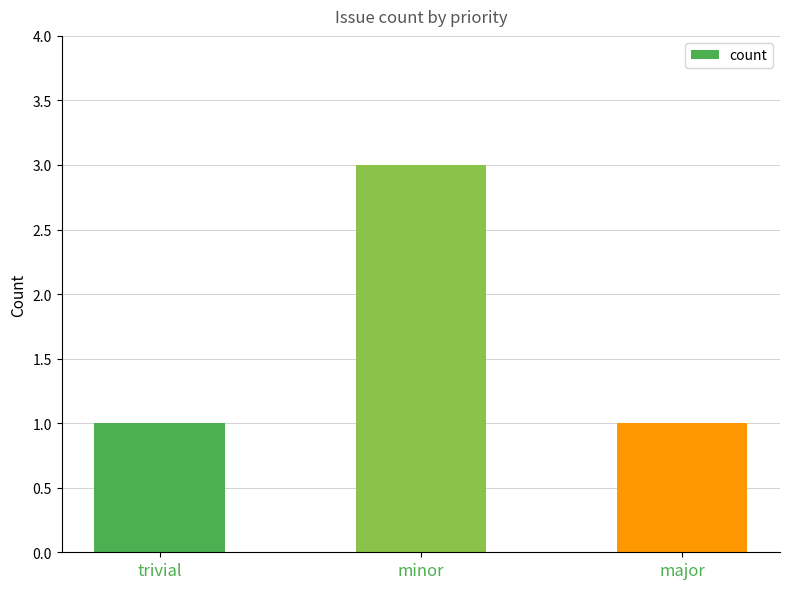

True or false: the data shows 1 at trivial.

True